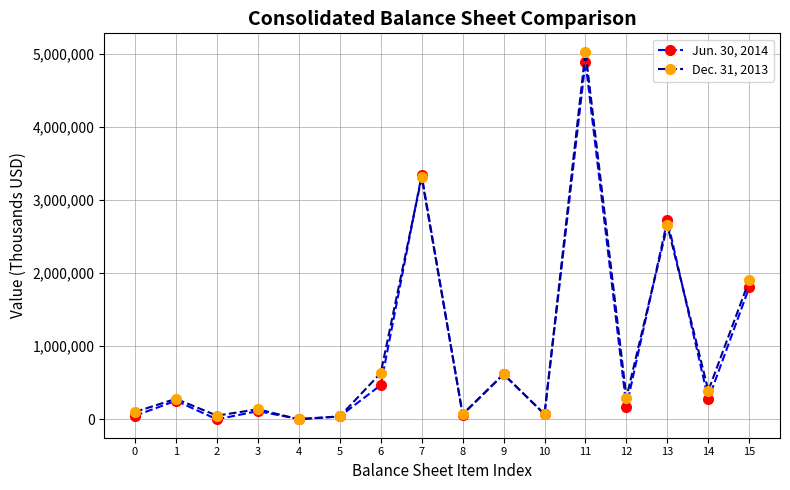

The Jun. 30, 2014 series shows 271748 at 14. True or false?

True